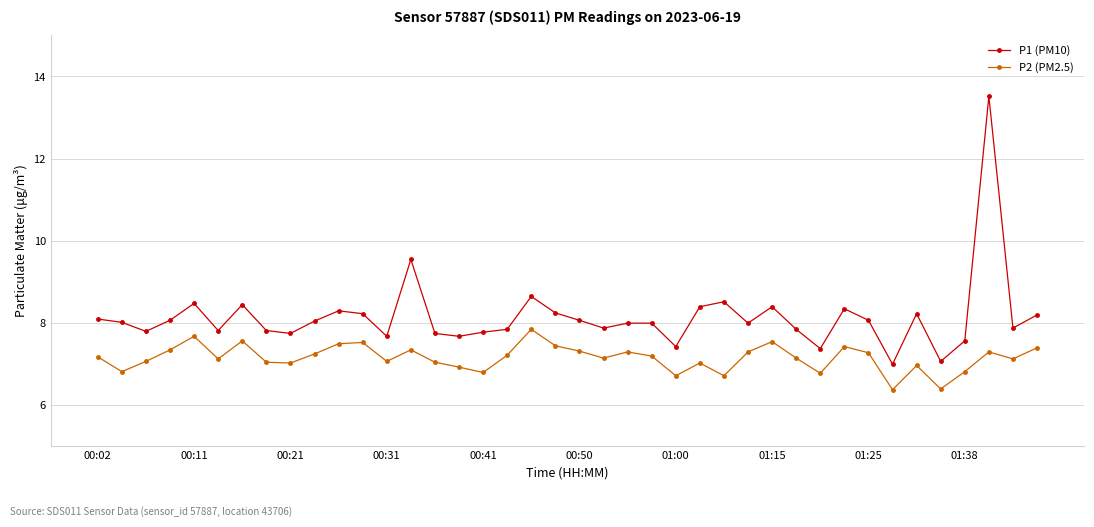

True or false: P1 (PM10) and P2 (PM2.5) cross at least once.

False